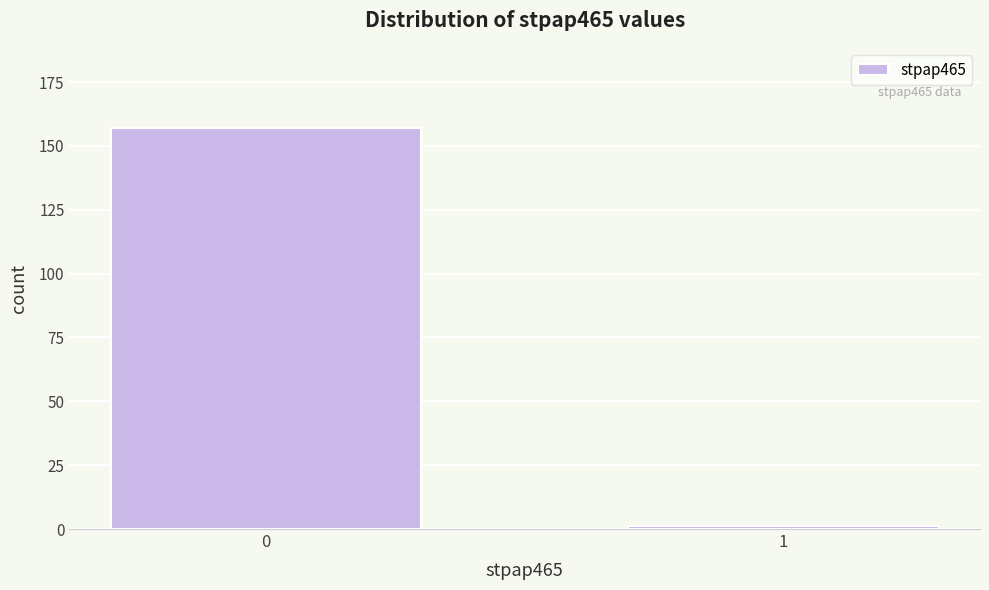

Reading right to left, list all the values displayed in this chart.

1=1	0=157